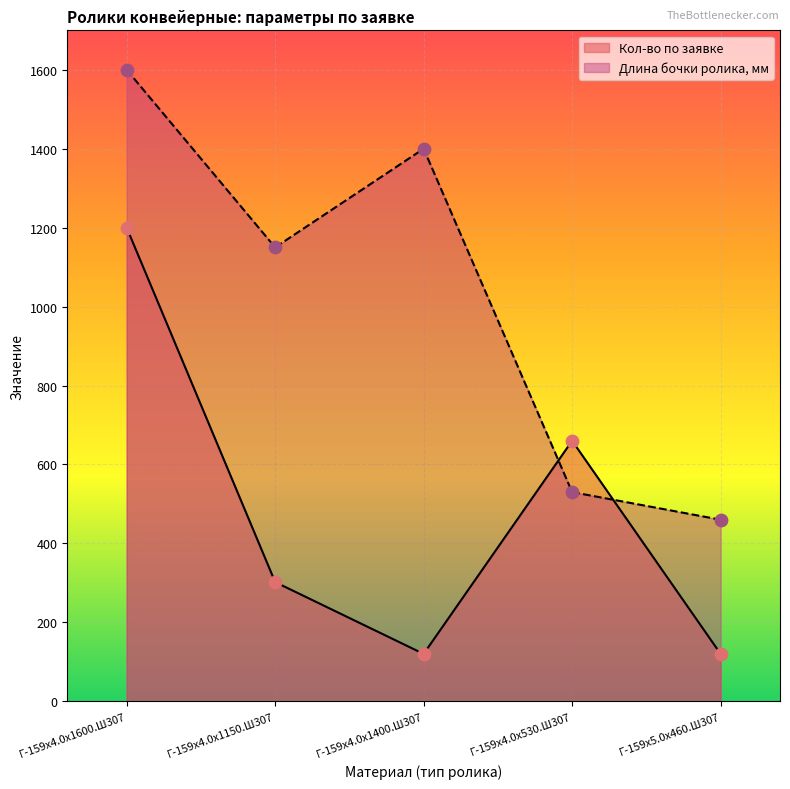

Which series reaches the minimum Y coordinate?

Кол-во по заявке